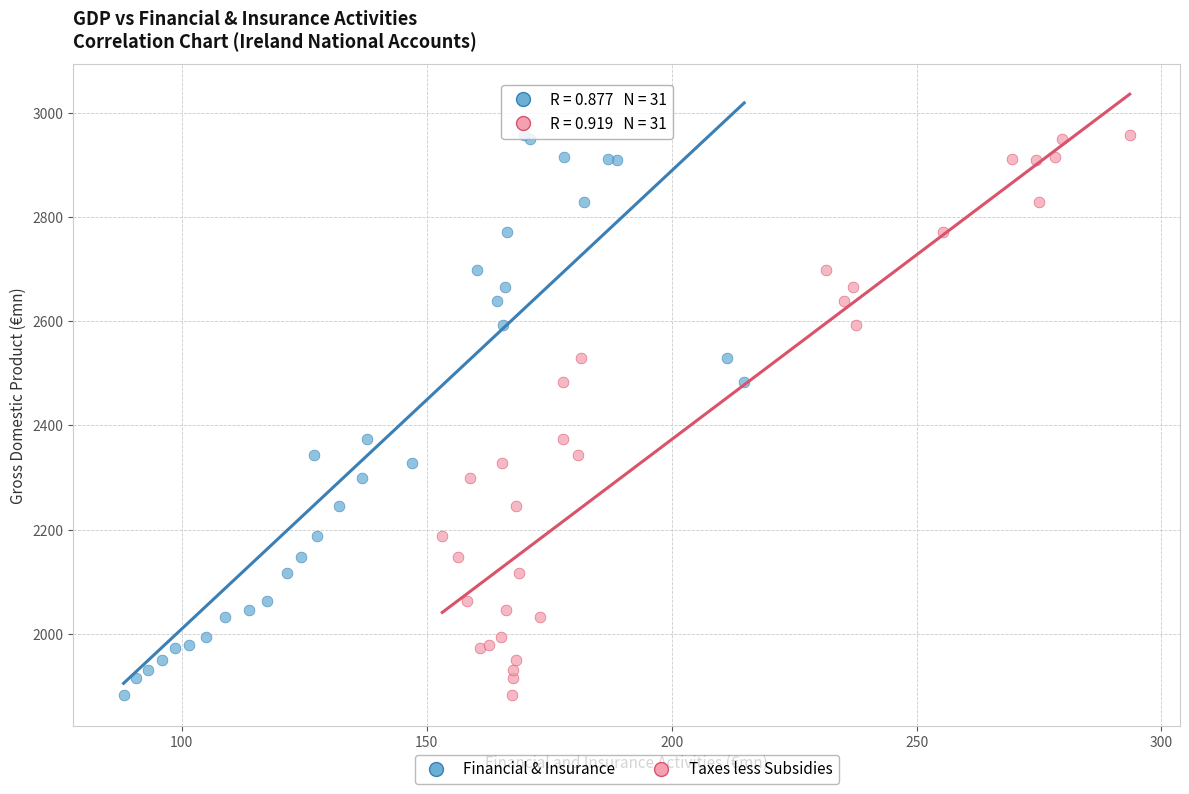

What are all the series names shown in the legend?

Financial & Insurance, Taxes less Subsidies